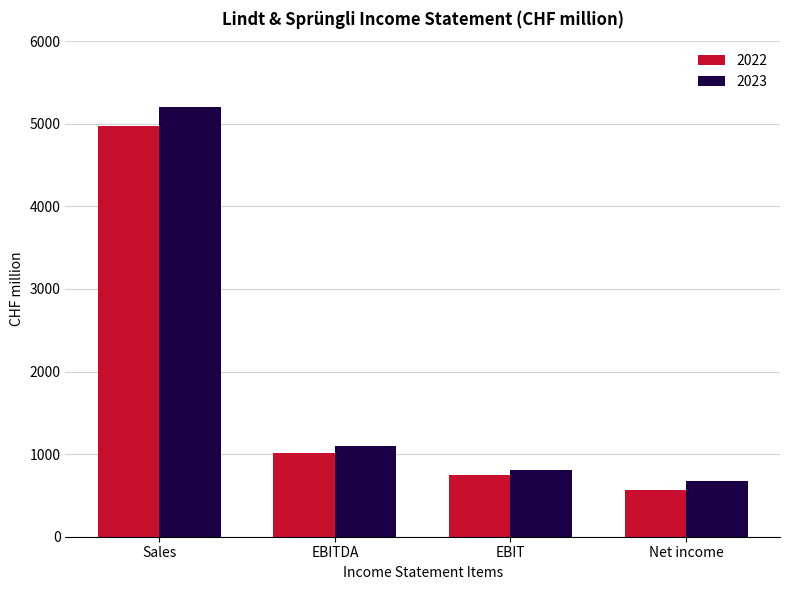

At which label is 2023 closest to 2936?

EBITDA